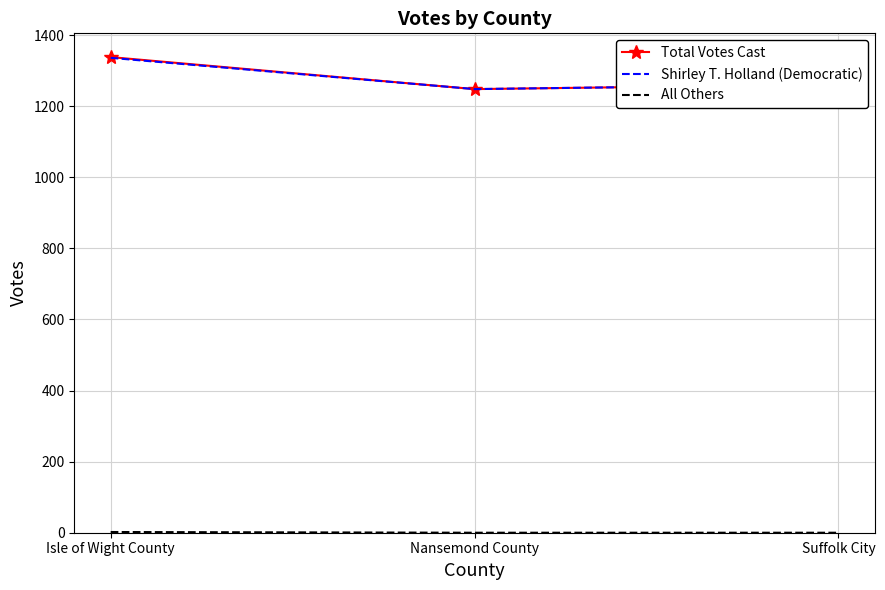

True or false: Shirley T. Holland (Democratic) has a value of 1261 at Suffolk City.

True